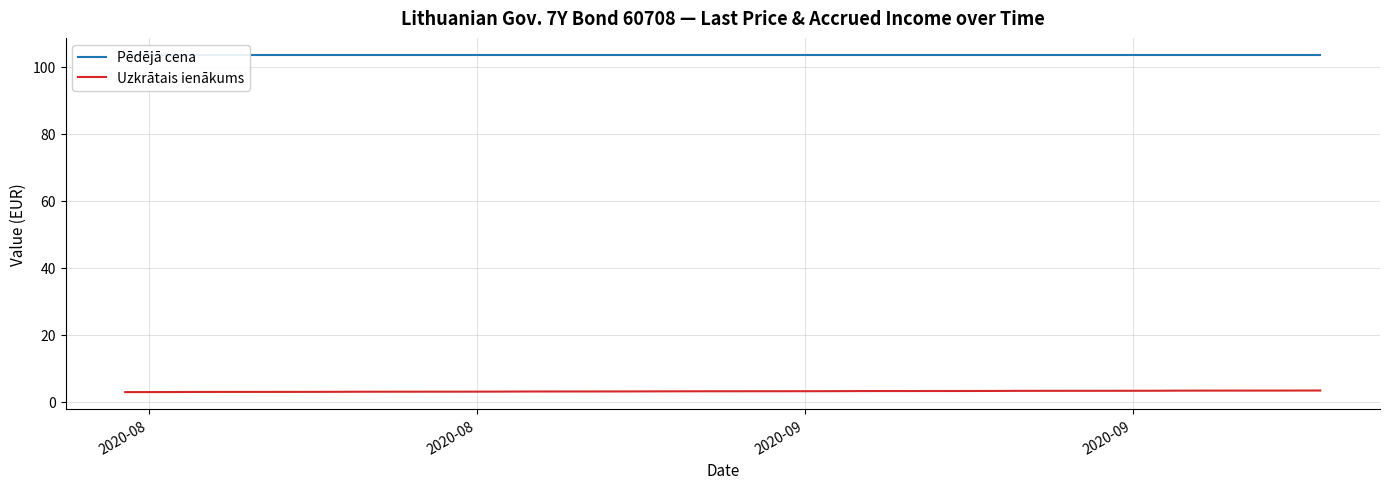

At how many categories does at least one series exceed 70?

36